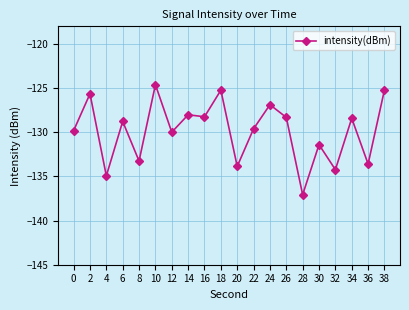

How many series are shown in this chart?

1